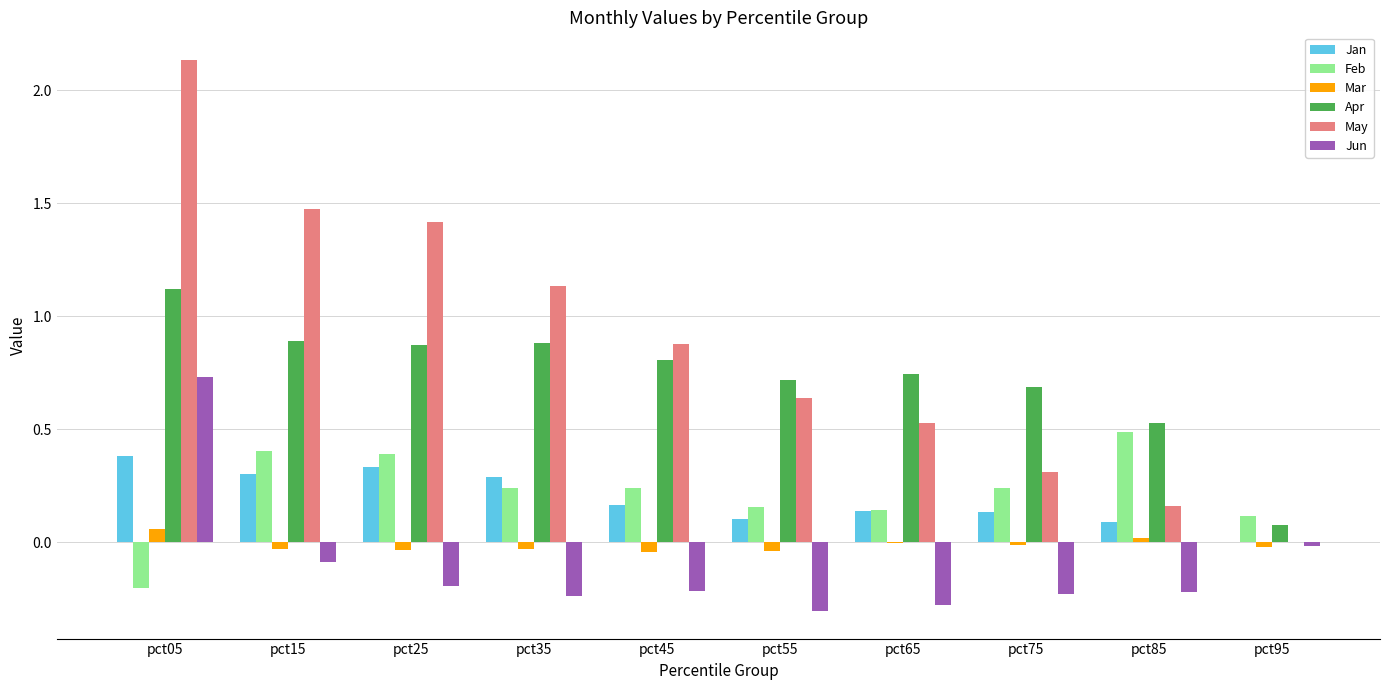

Is the value of May at pct55 greater than the value of Jun at pct85?

Yes